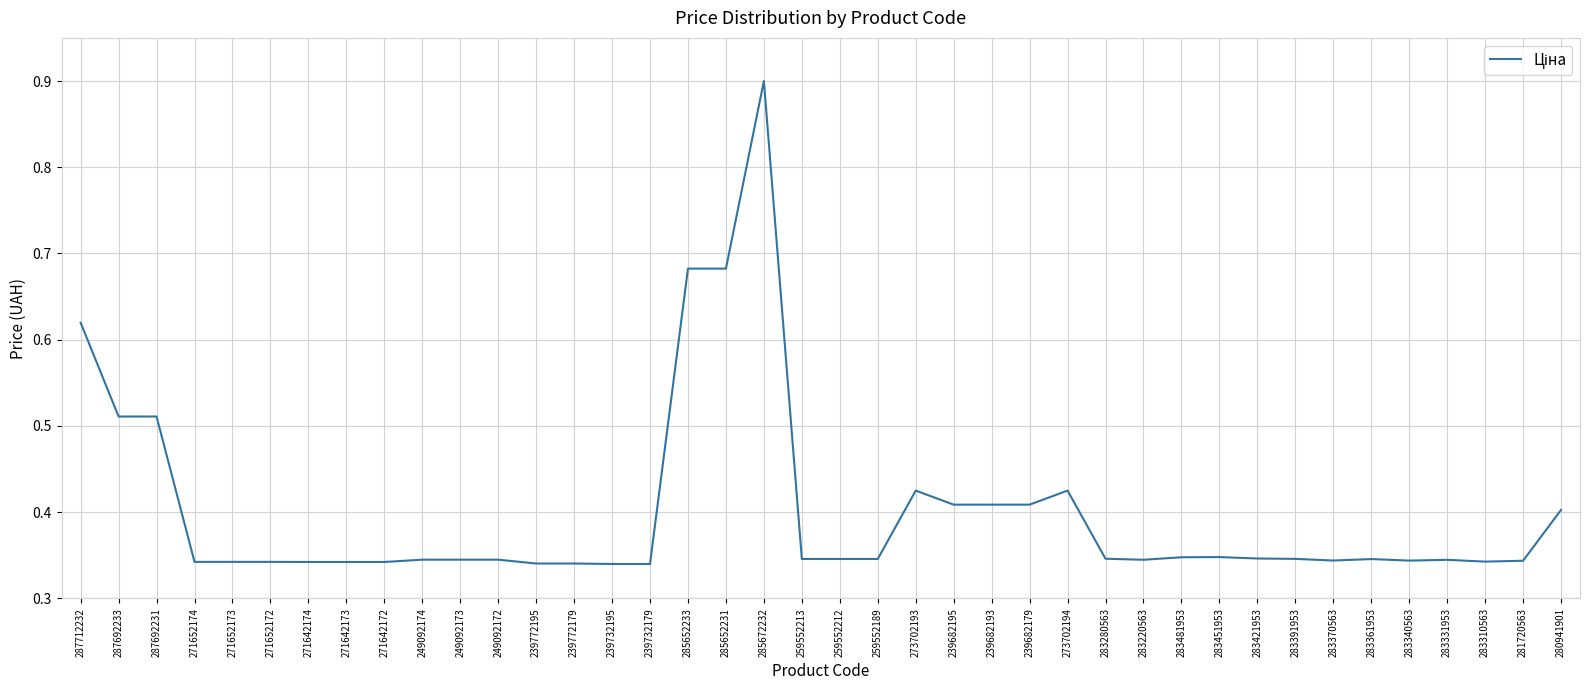

What is the maximum value shown in the chart?

0.9